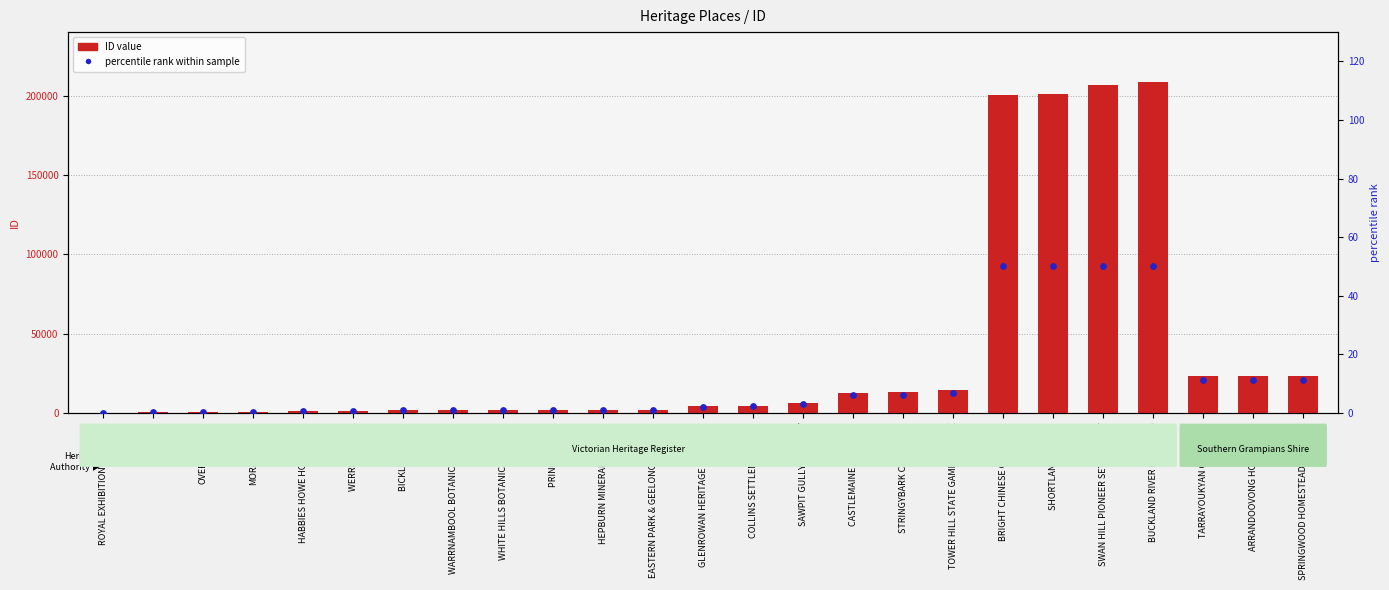

At which category is the sum across all series the highest?

BUCKLAND RIVER CROSSING